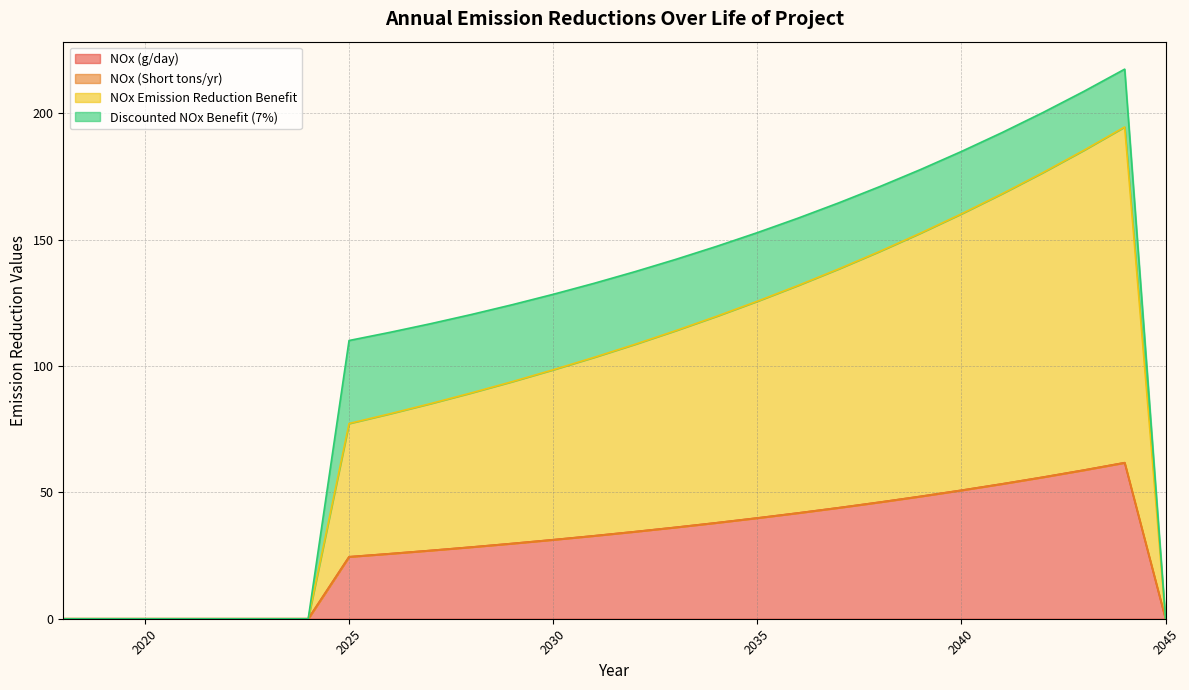

What is the highest value of the NOx (g/day) series?

61.7